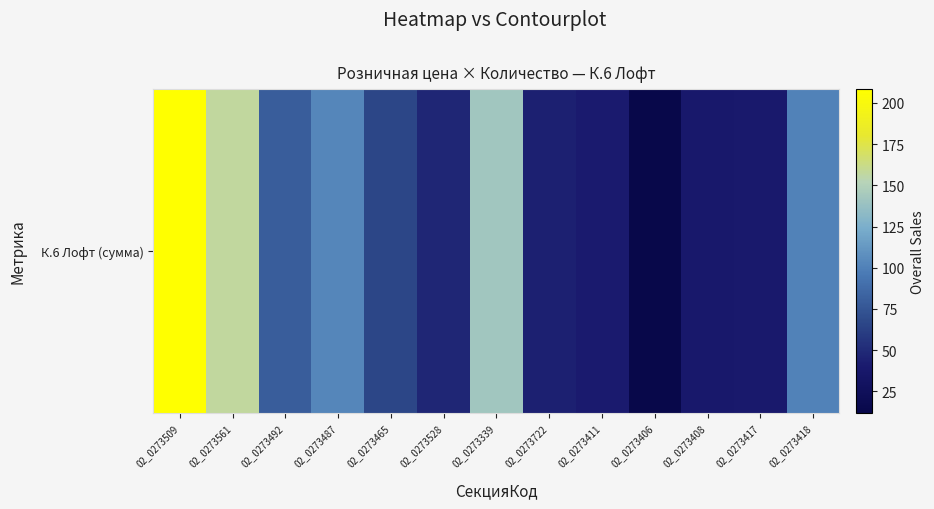

What is the ratio of the value at 02_0273492 to the value at 02_0273417?

2.0